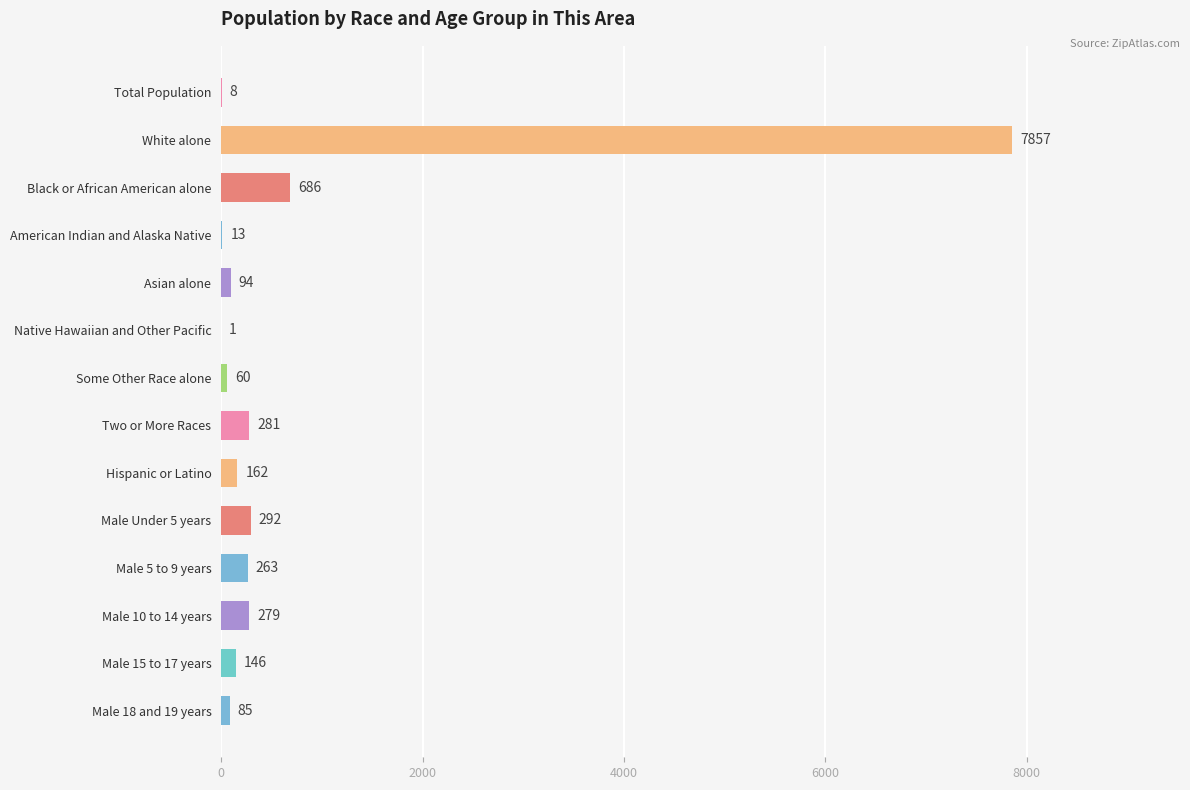

What is the change in value from Two or More Races to Male 15 to 17 years?

-135